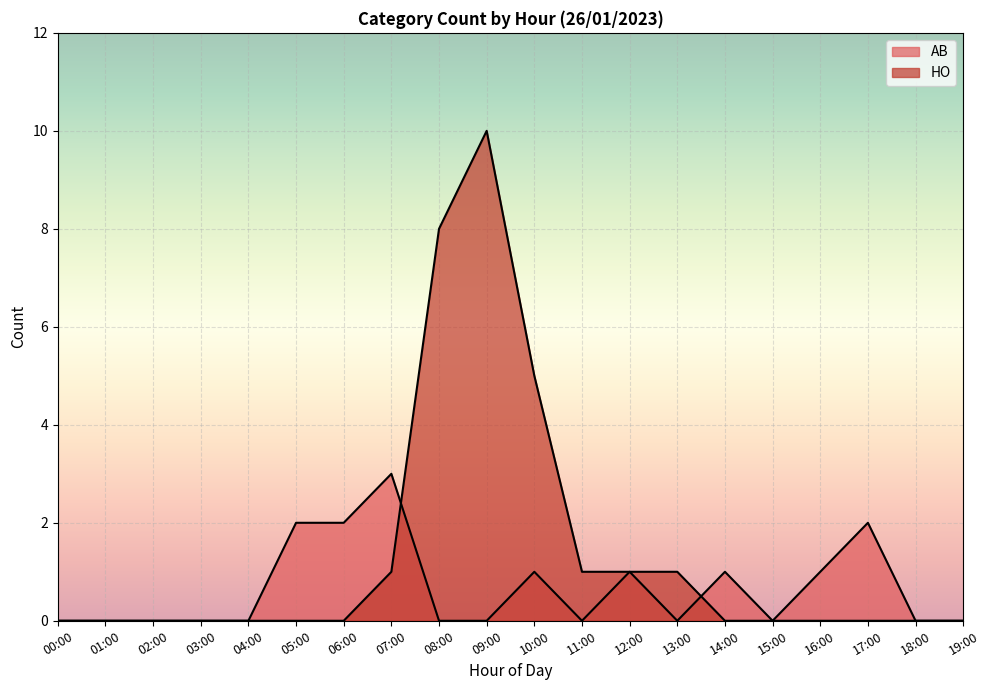

What are all the series names shown in the legend?

AB, HO